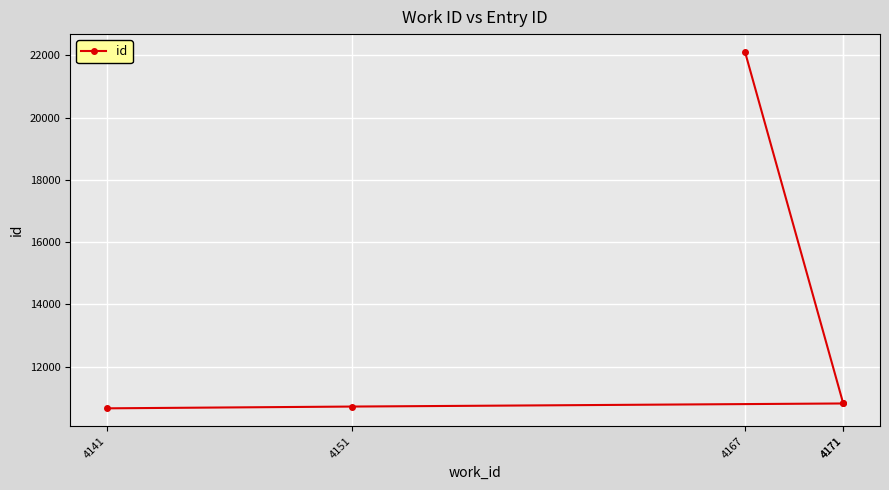

What is the ratio of the value at 4171 to the value at 4151?

1.0